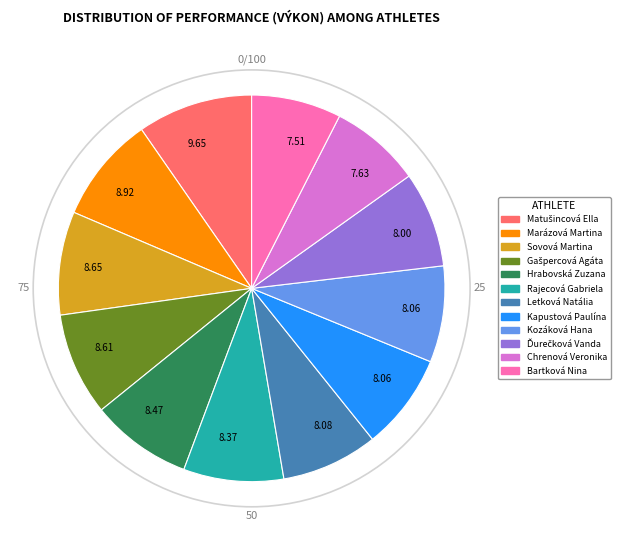

Between Sovová Martina and Letková Natália, which is larger?

Sovová Martina